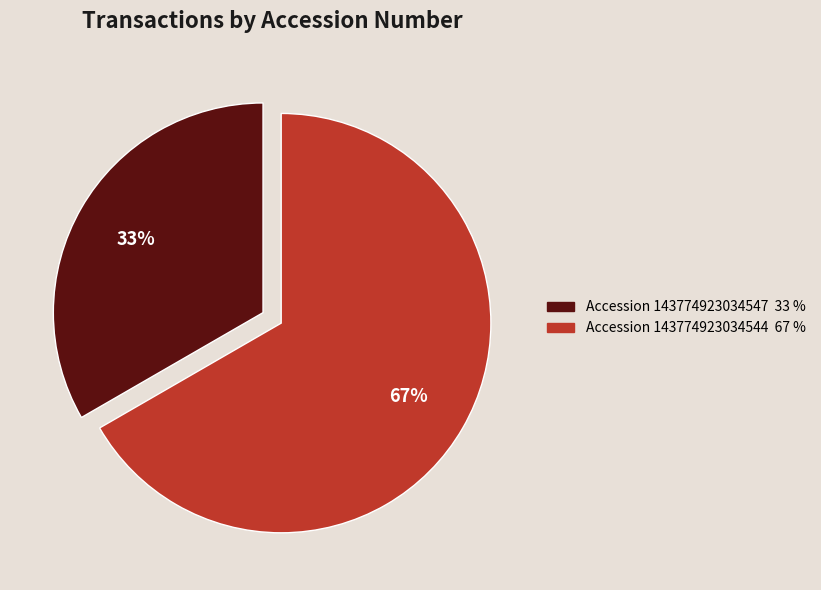

Is there a majority slice in this chart?

Yes